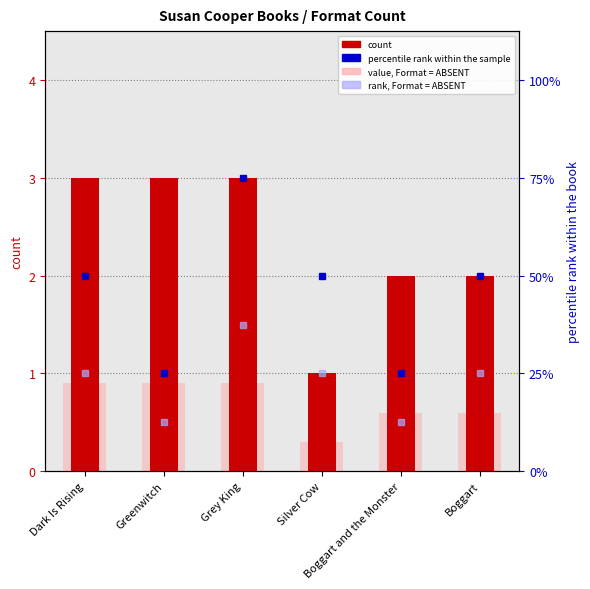

Is it true that count equals 1.8 at Grey King?

False